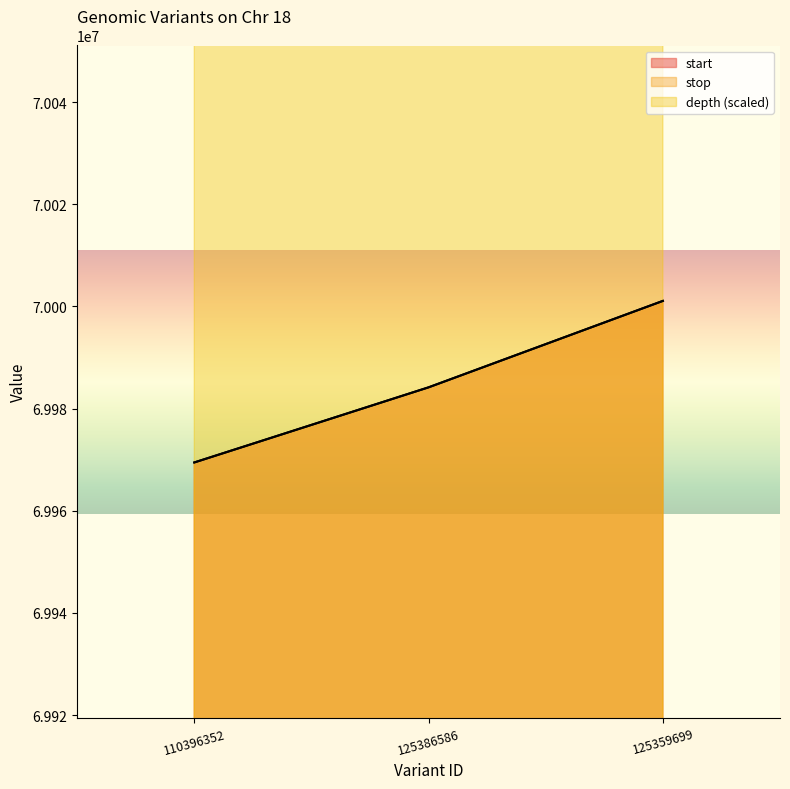

Which series changed the most between 110396352 and 125386586?

depth